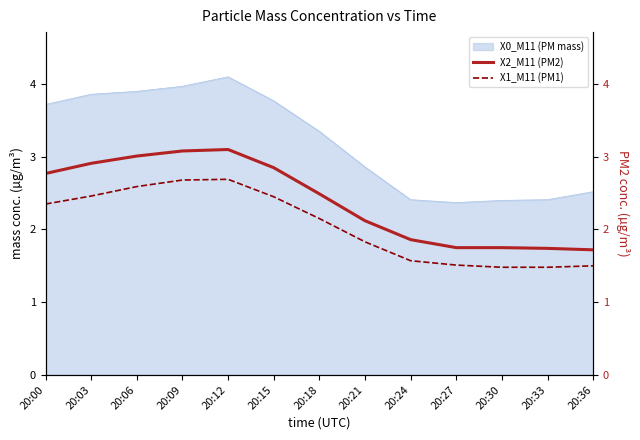

How many lines are shown in the chart?

2